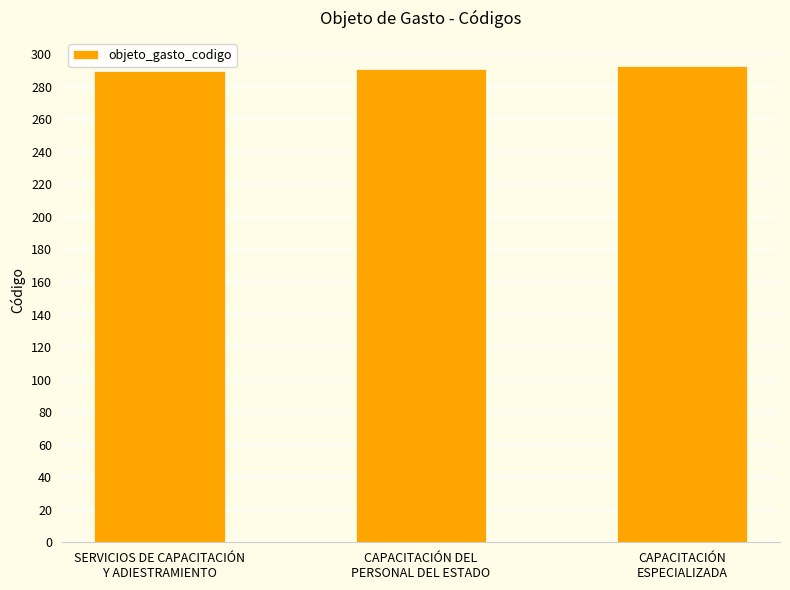

Is it true that the value at CAPACITACIÓN DEL
PERSONAL DEL ESTADO is 384?

False